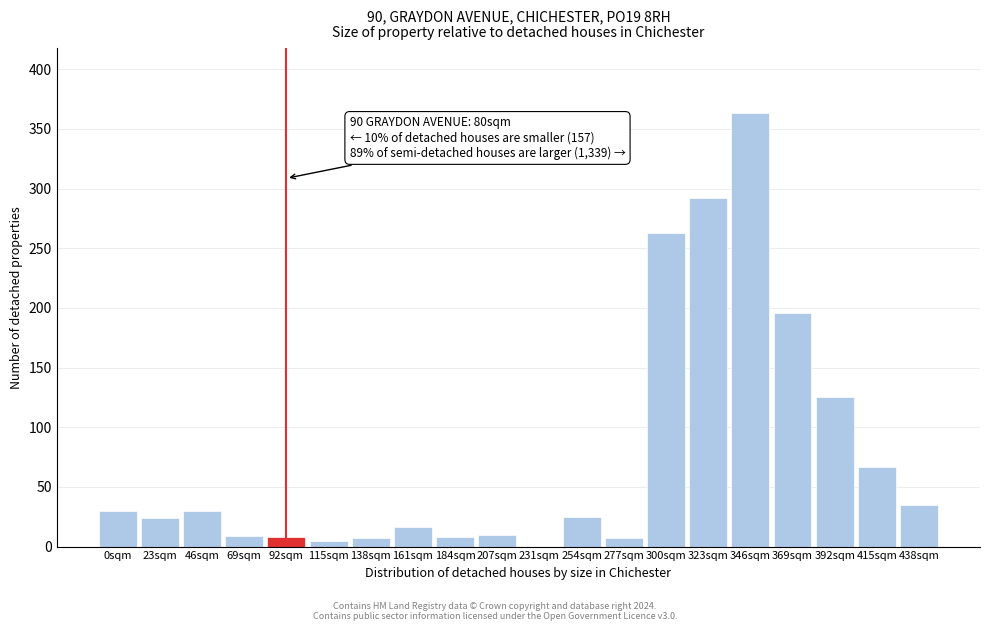

What is the sum of all values?

1520